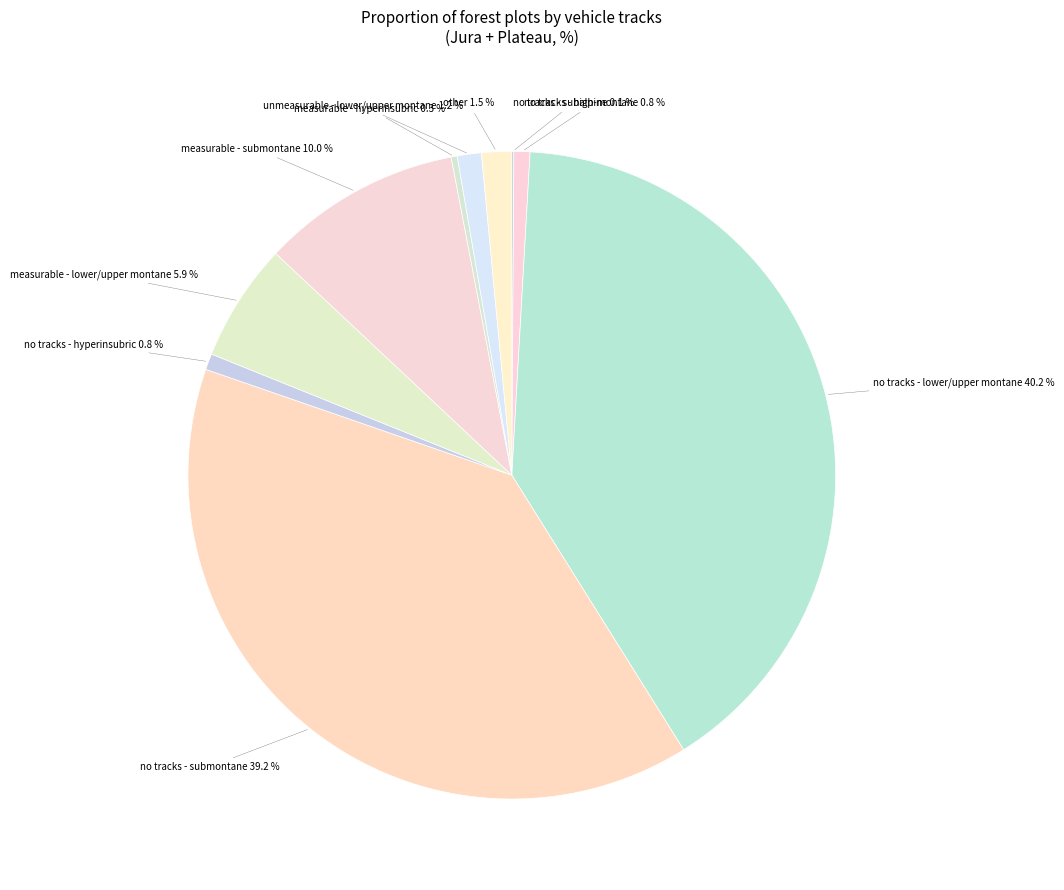

Which slice is the largest?

no tracks - lower/upper montane 40.2 %